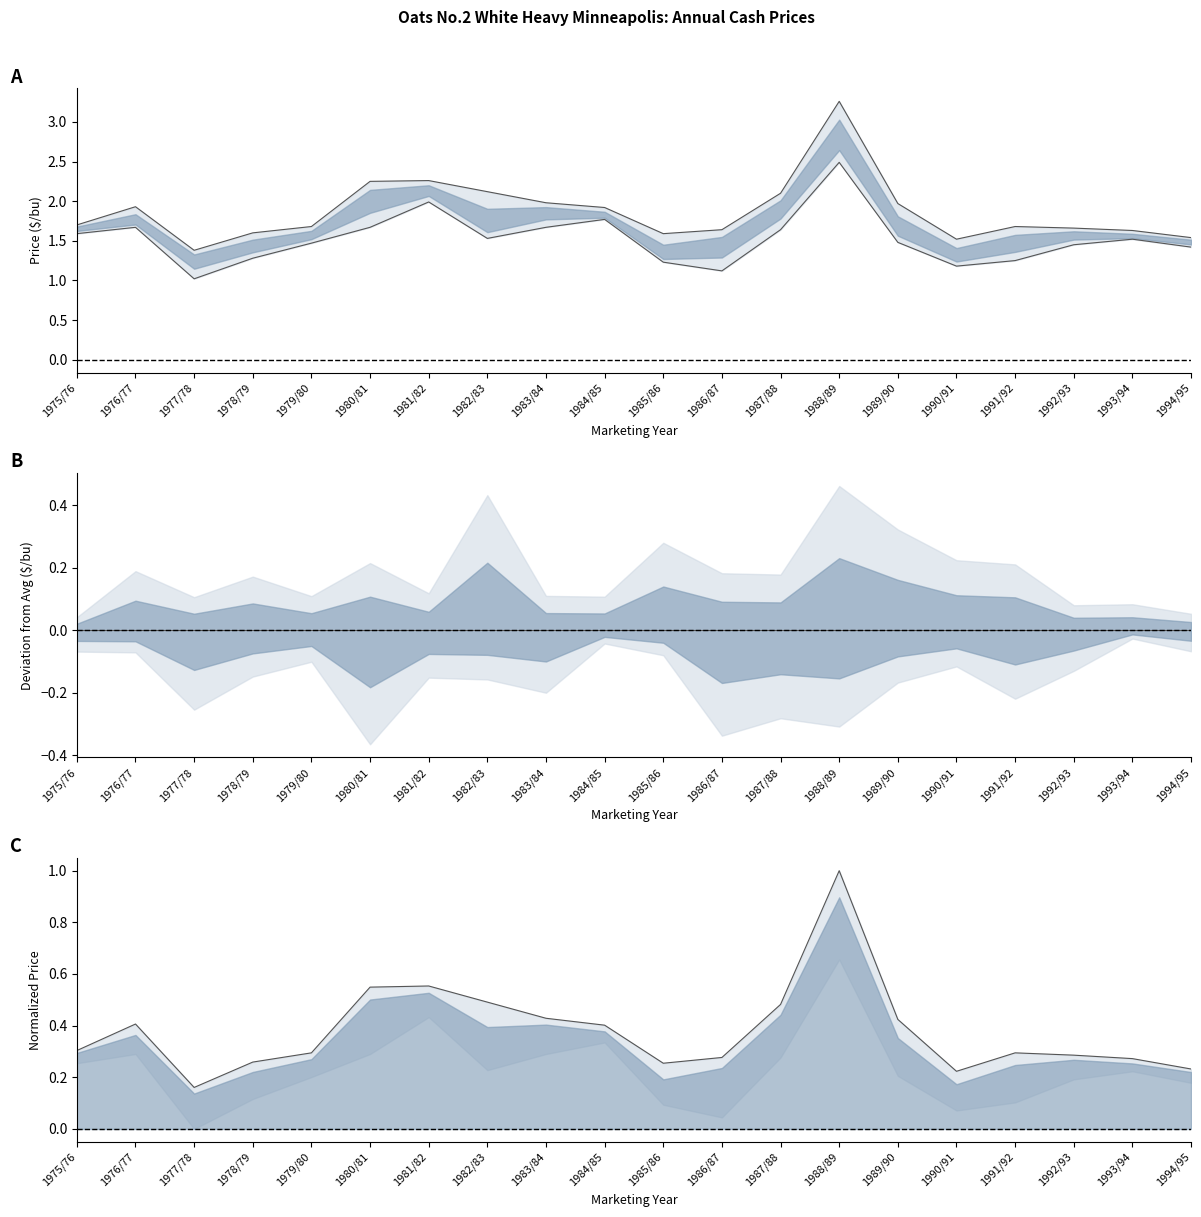

True or false: Upper has a value of 1.9 at 1976/77.

True